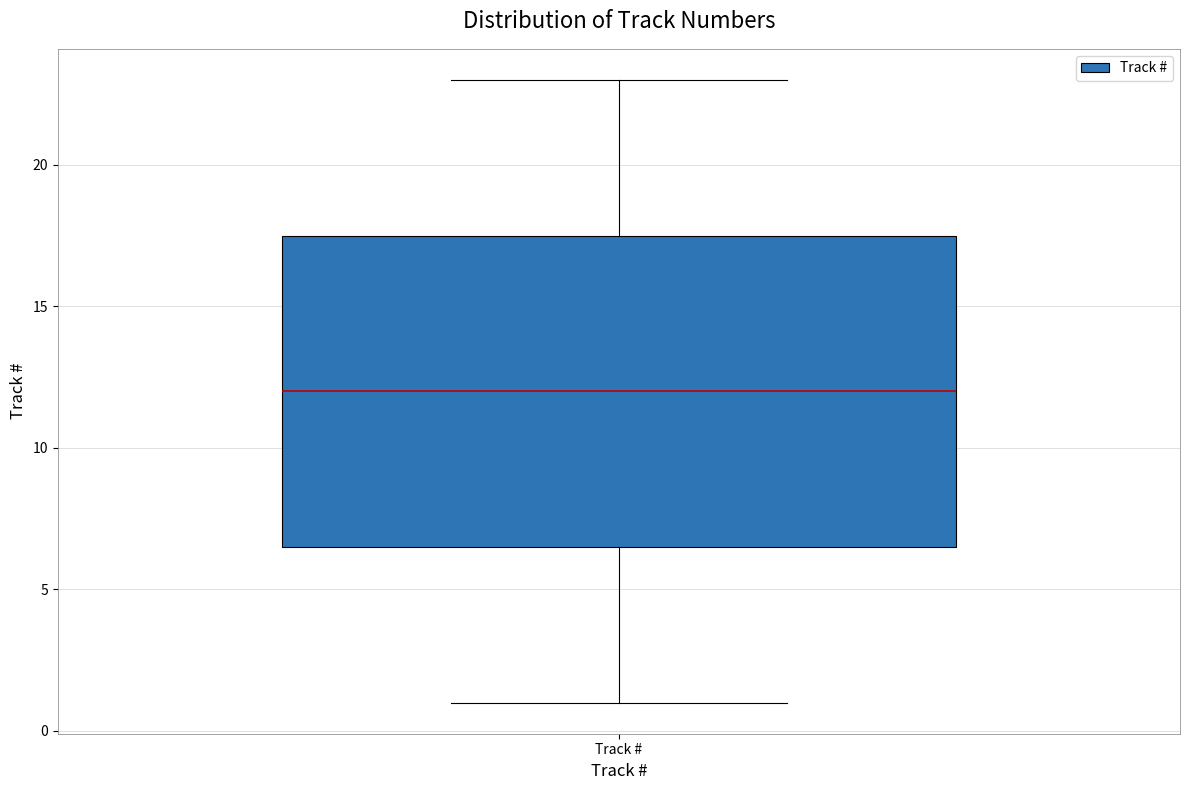

Transcribe this box plot: give where the median line is, the range the box spans, and where the two whiskers end, as read against the y-axis. The values are not printed on the chart, so give them approximately, as read against the axis.

median 12.0, box 6.5 to 17.5, whiskers 1.0 to 23.0